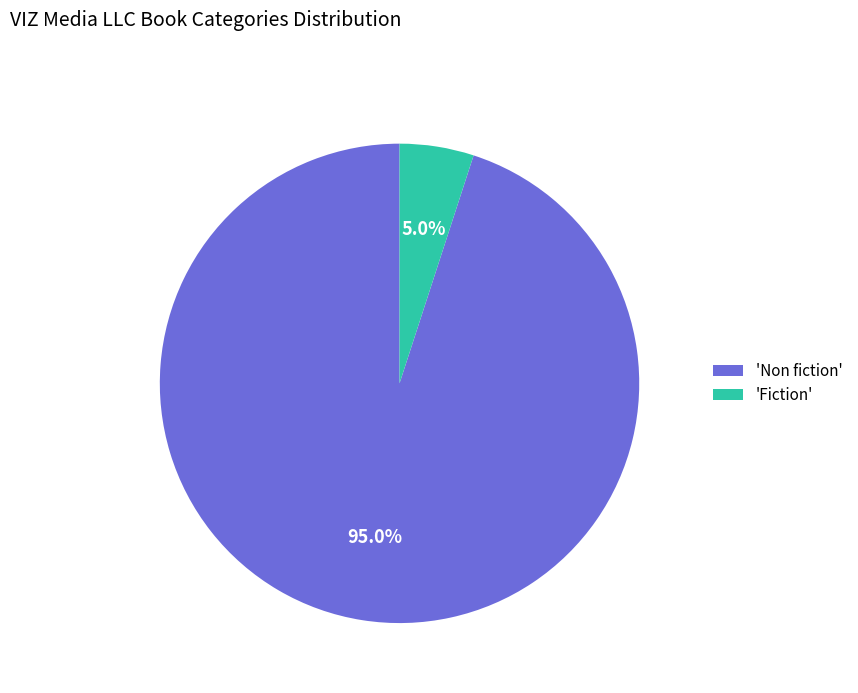

How many segments does this pie chart have?

2